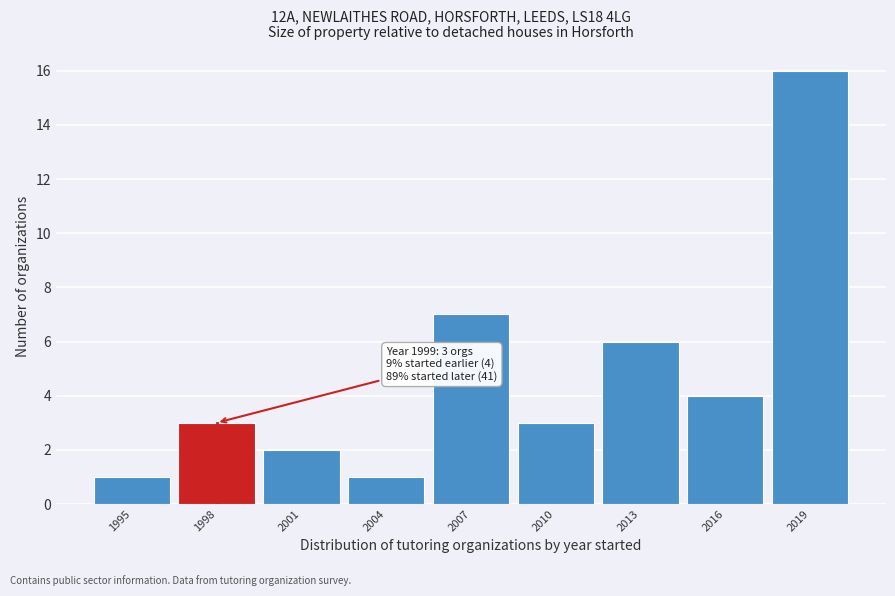

Reading left to right, list all the values displayed in this chart.

1	3	2	1	7	3	6	4	16